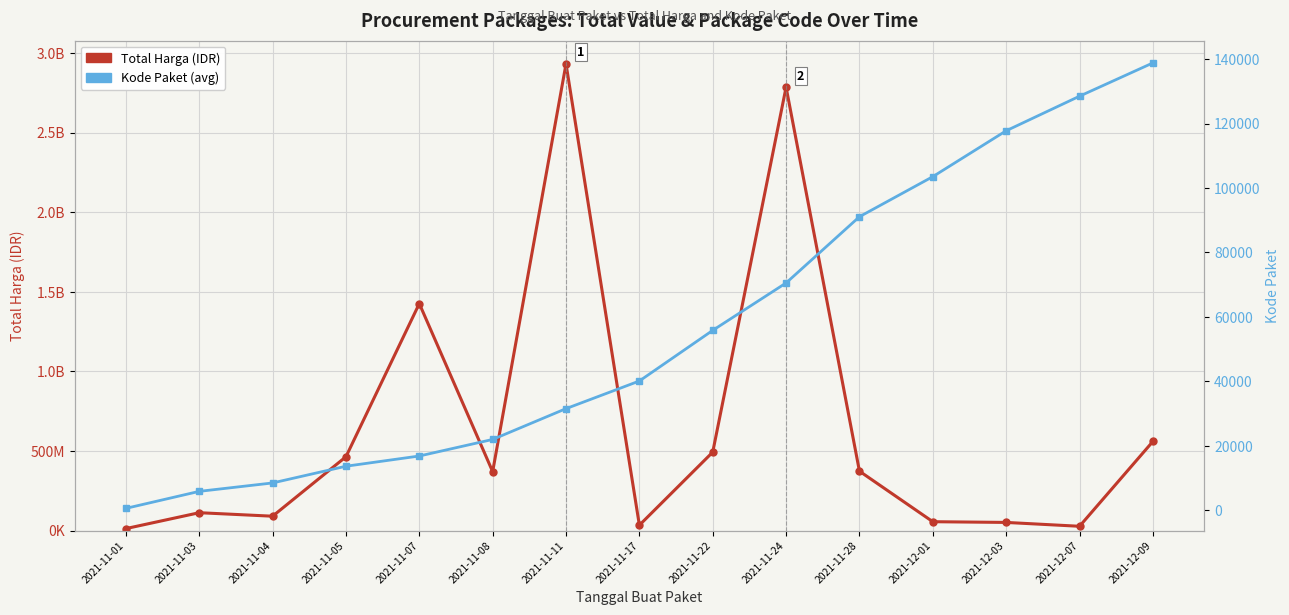

The Total Harga series shows 559971000 at 2021-12-09. True or false?

True